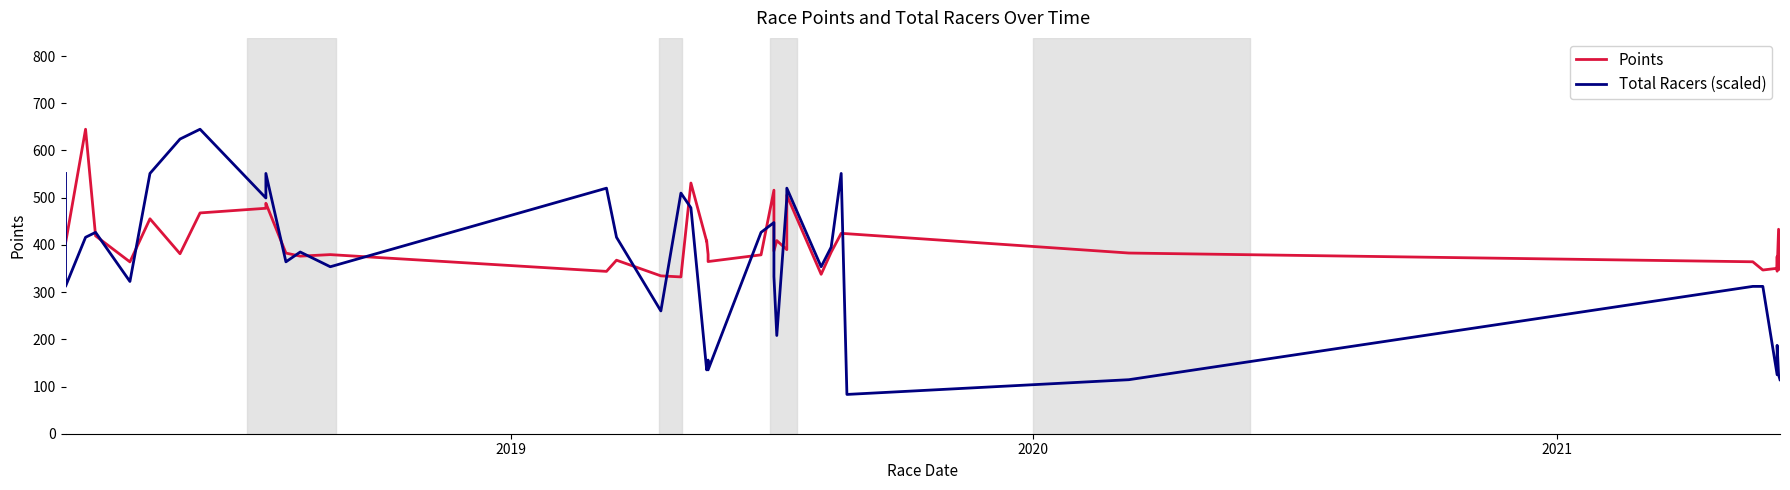

List the series in order of their peak value, highest first.

Points, Total Racers (scaled)